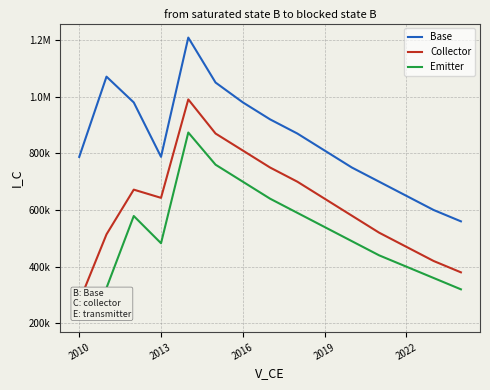

Reading right to left, list all the values displayed in this chart.

Base: 560000.0	600000.0	650000.0	700000.0	750000.0	810000.0	870000.0	920000.0	980000.0	1050000.0	1208685.2	787721.4	979715.2	1070764.7	787448.9
Collector: 380000.0	420000.0	470000.0	520000.0	580000.0	640000.0	700000.0	750000.0	810000.0	870000.0	990400.4	642932.5	671912.5	514064.3	276248.0
Emitter: 320000.0	360000.0	400000.0	440000.0	490000.0	540000.0	590000.0	640000.0	700000.0	760000.0	873568.5	482712.0	578857.0	325063.8	218448.2